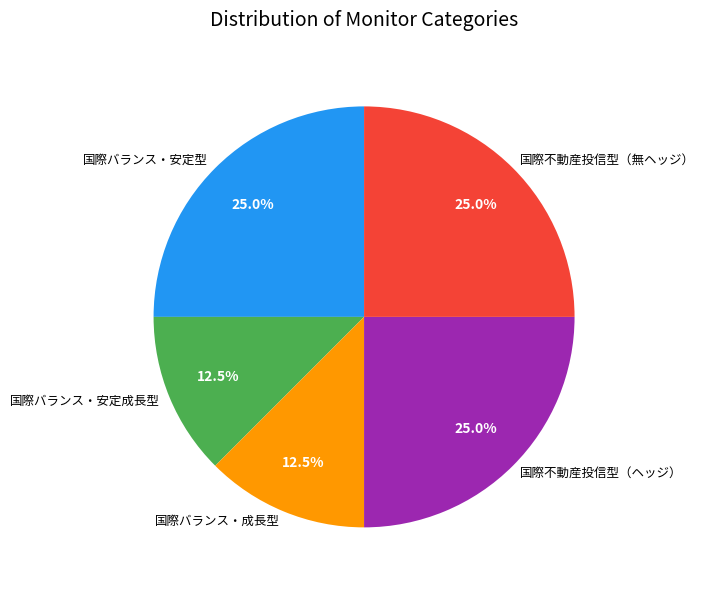

Does 国際不動産投信型（ヘッジ） account for over 50% of the chart?

No